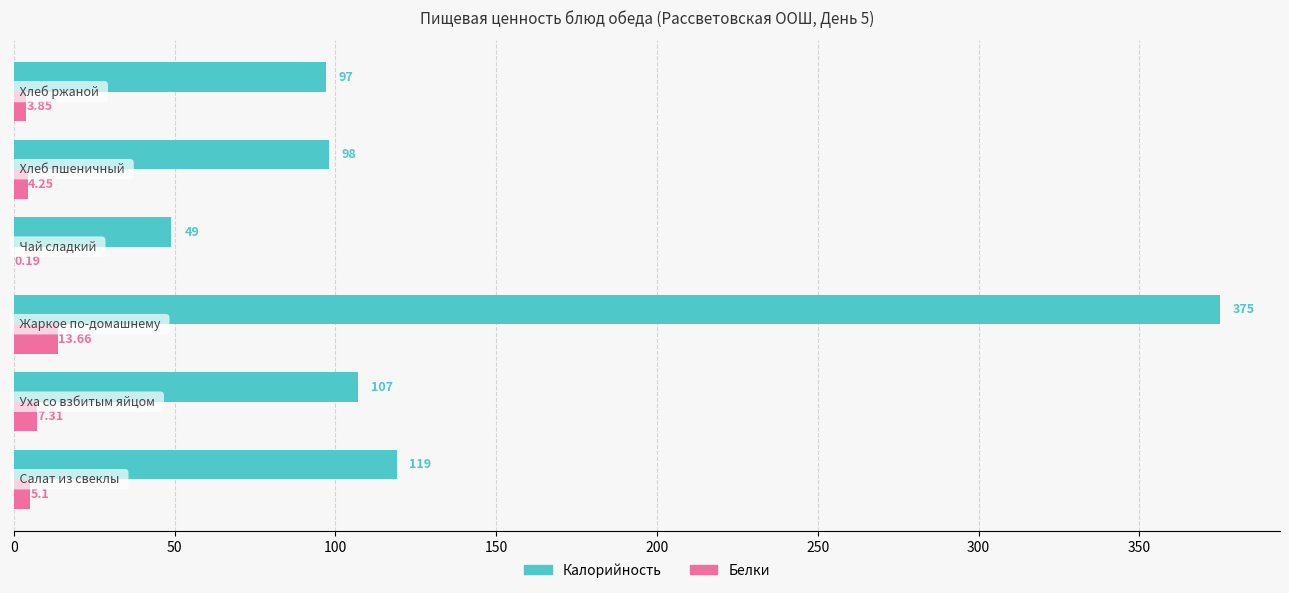

Count the number of data series in this chart.

2